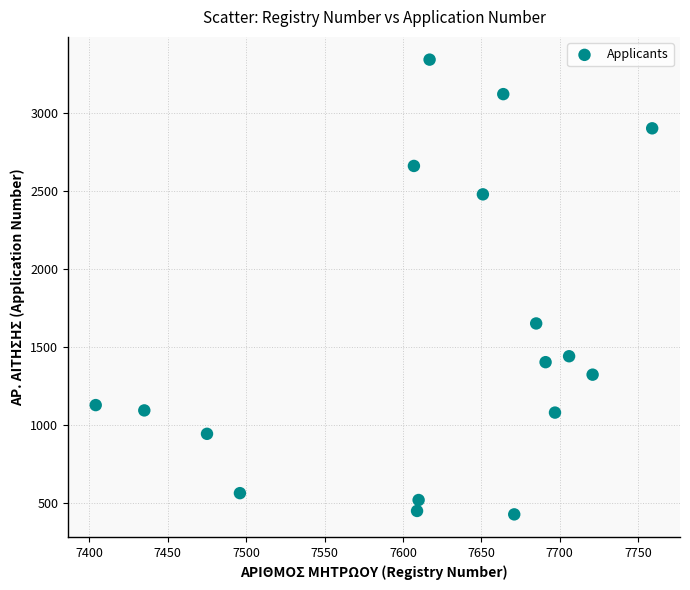

What is the range of Y values (max minus min)?

2913